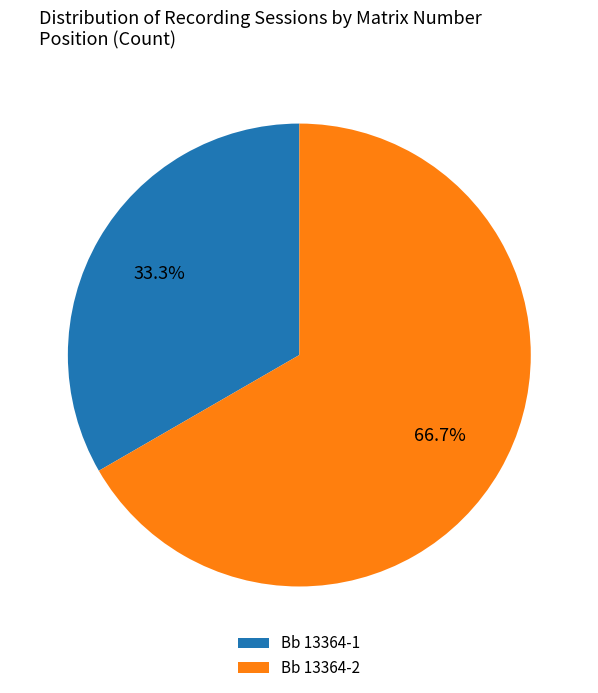

Rank the categories by value from lowest to highest.

Bb 13364-1, Bb 13364-2